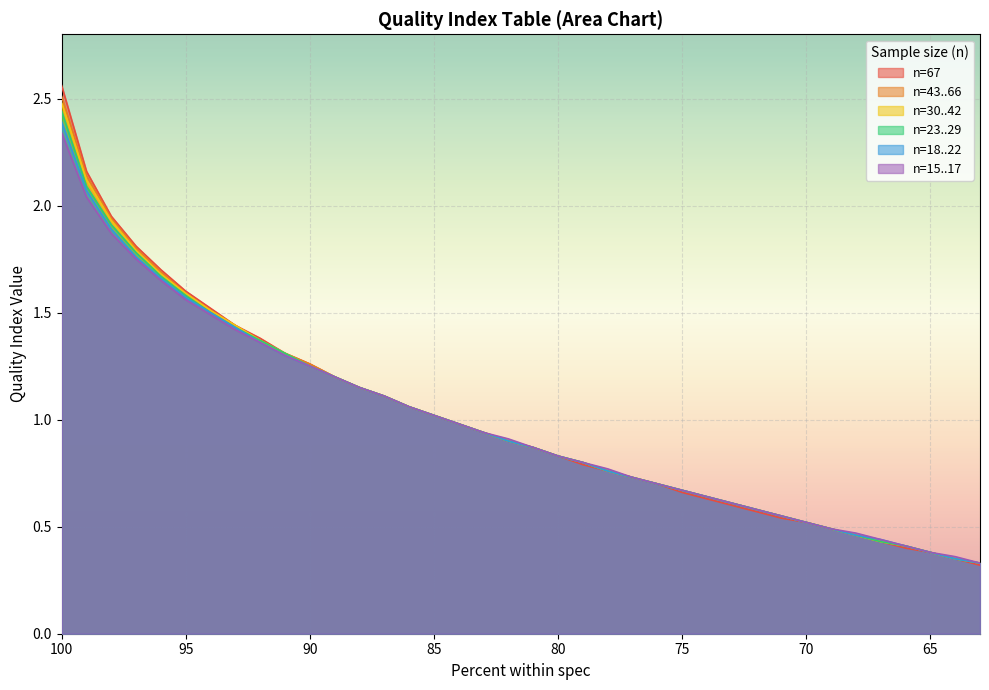

Which series has the largest total across all categories?

n=67